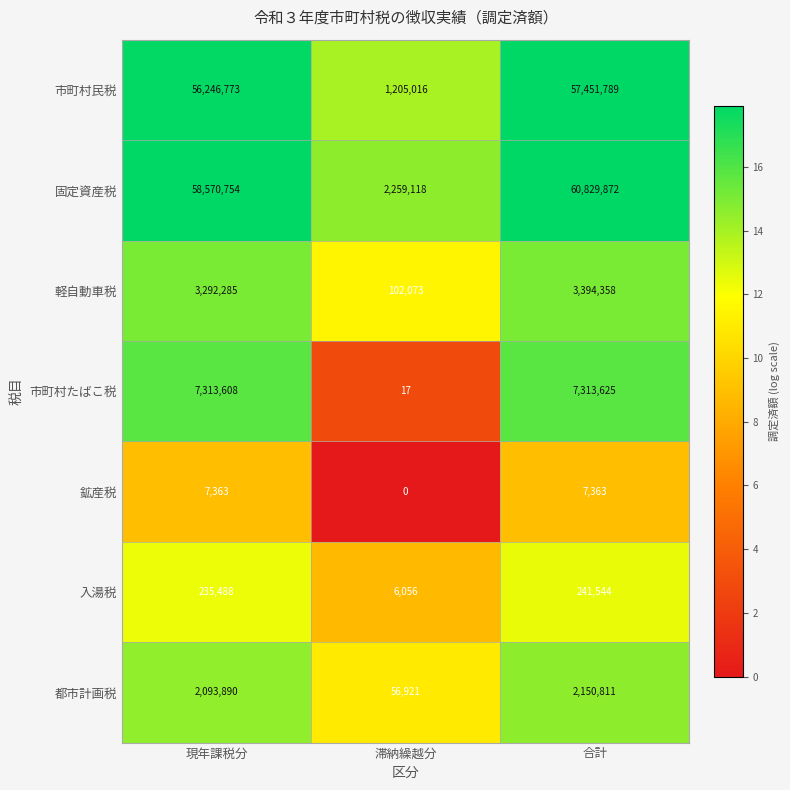

Is it true that 都市計画税 equals 2785863 at 現年課税分?

False